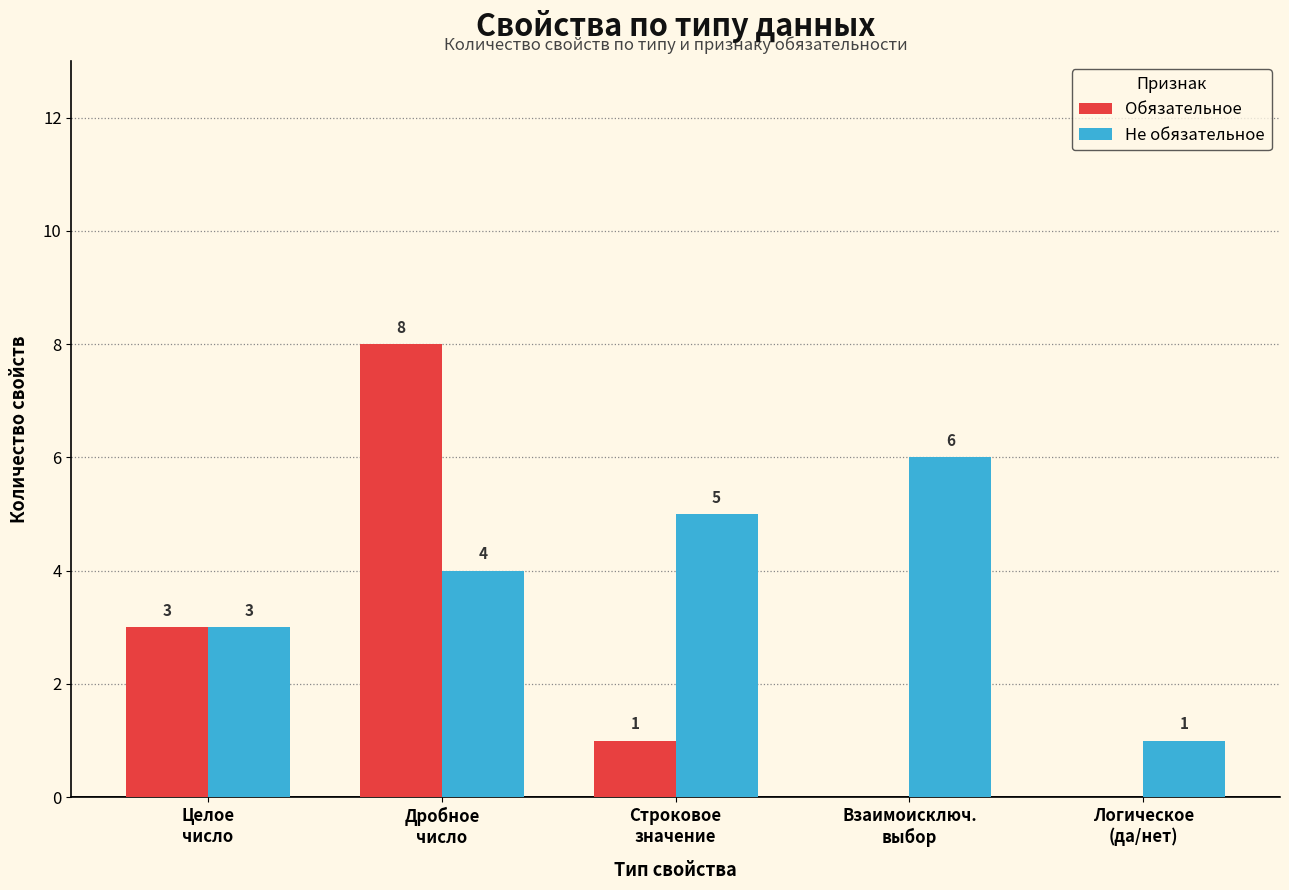

What is the sum of the Не обязательное values at Логическое
(да/нет) and Строковое
значение?

6